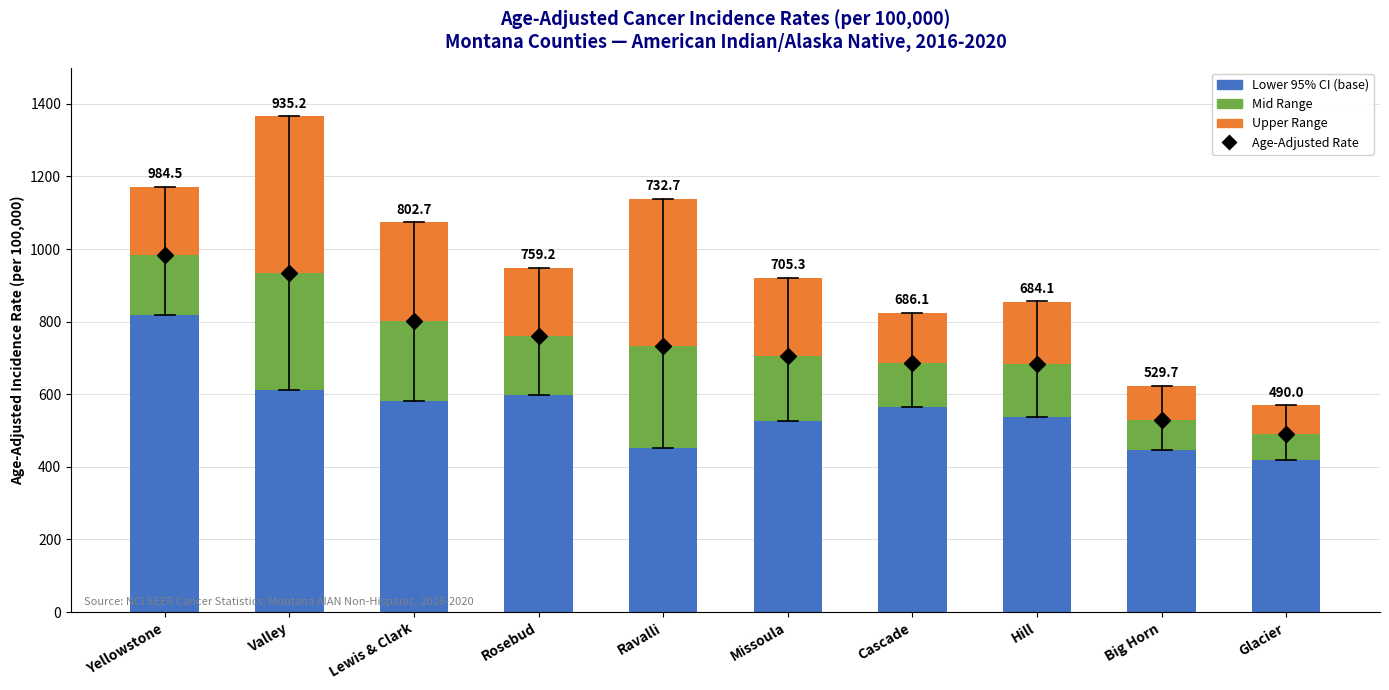

At which category is the sum across all series the highest?

Valley